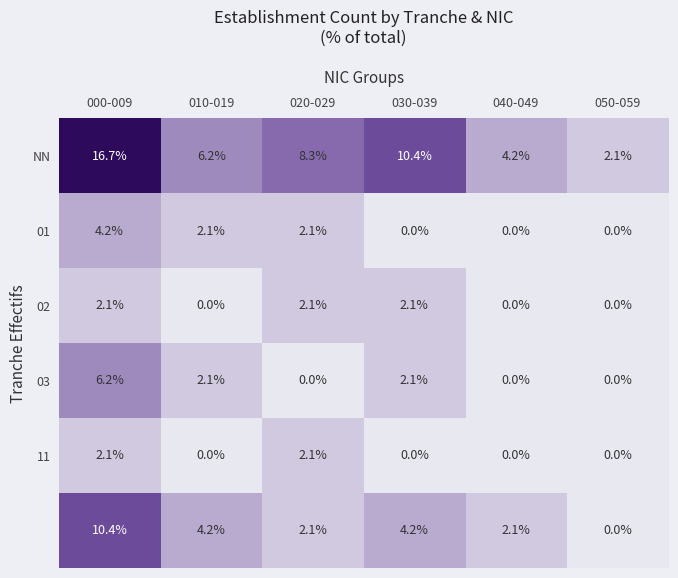

Count the number of categories in the chart.

6